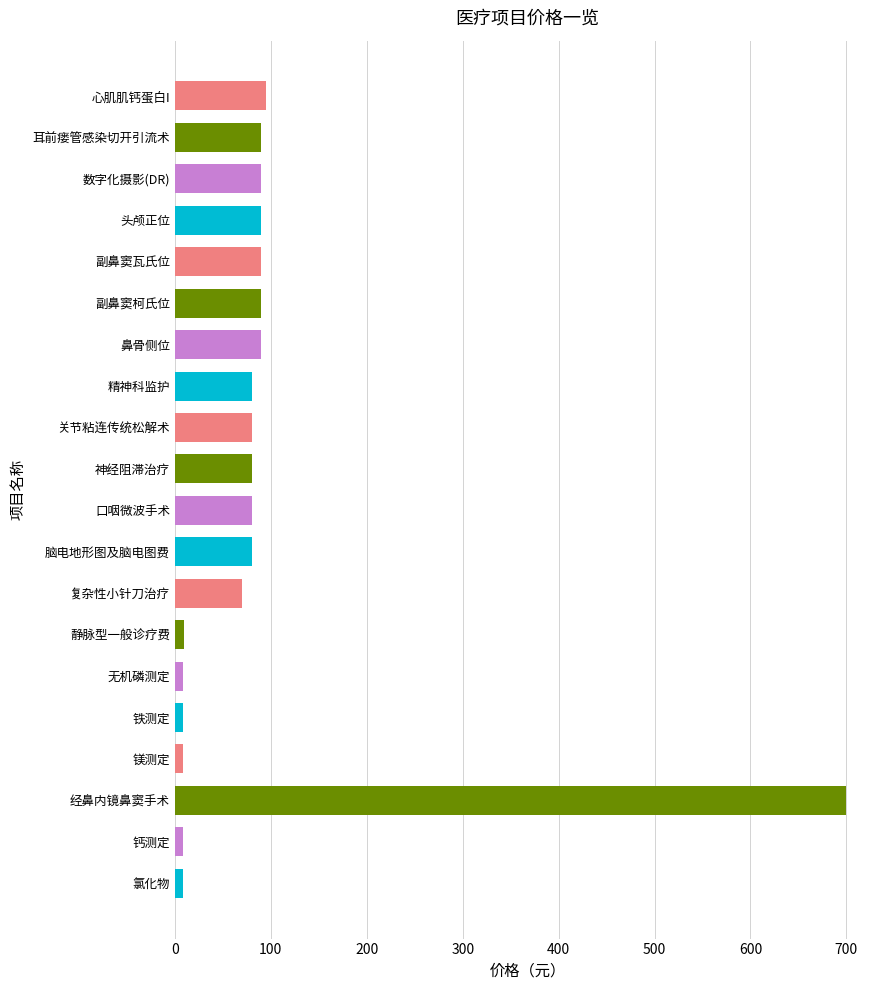

What is the difference between the maximum and minimum values?

692.0